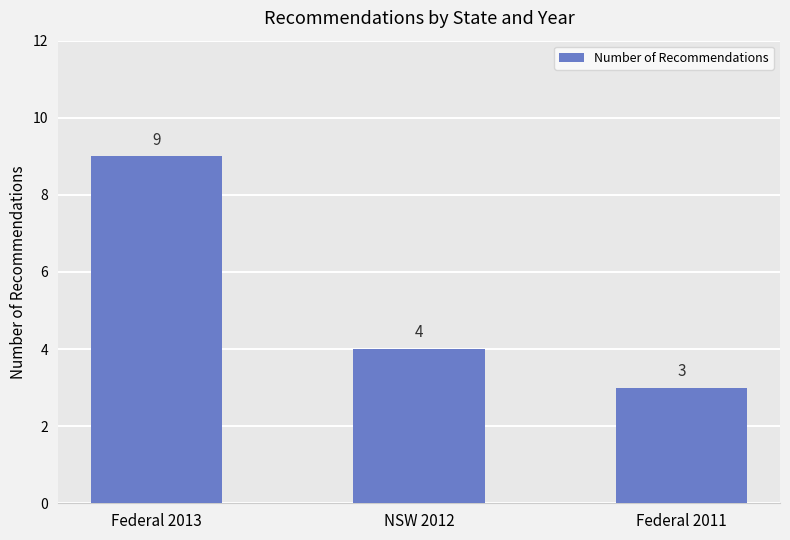

What is the difference between the maximum and minimum values?

6